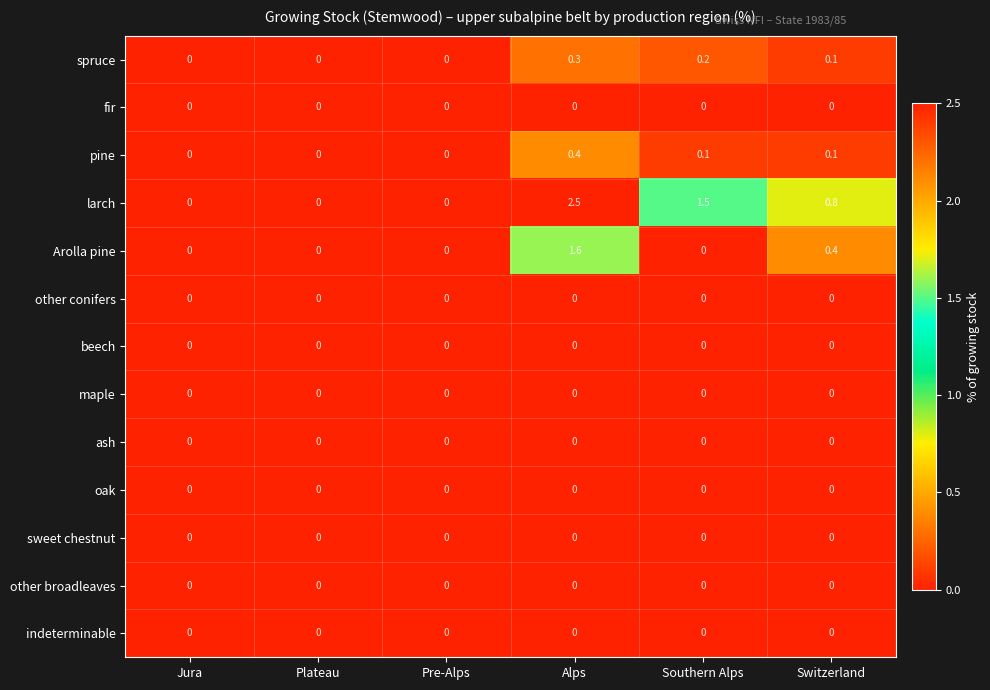

Which series has the largest total across all categories?

larch